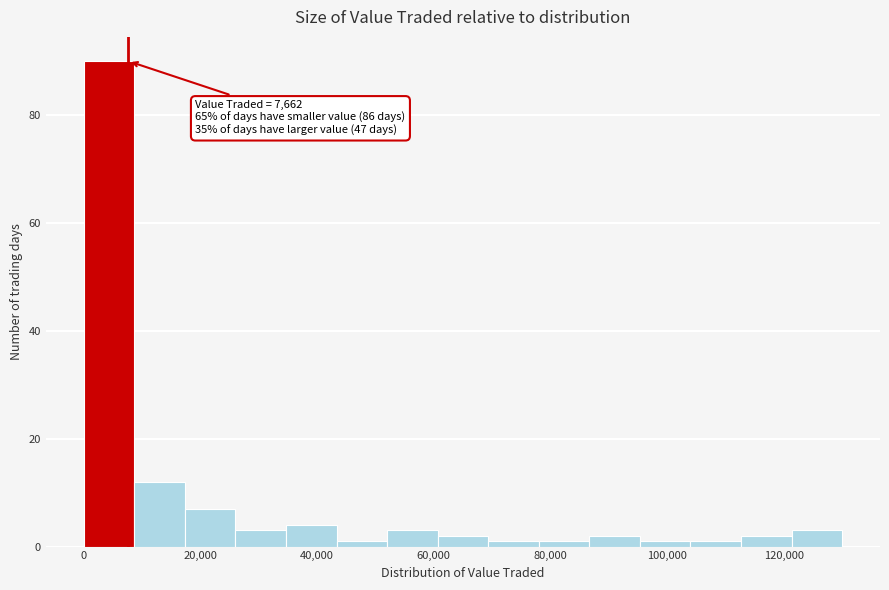

Which range on the x-axis has the tallest bar?

0 to 8000